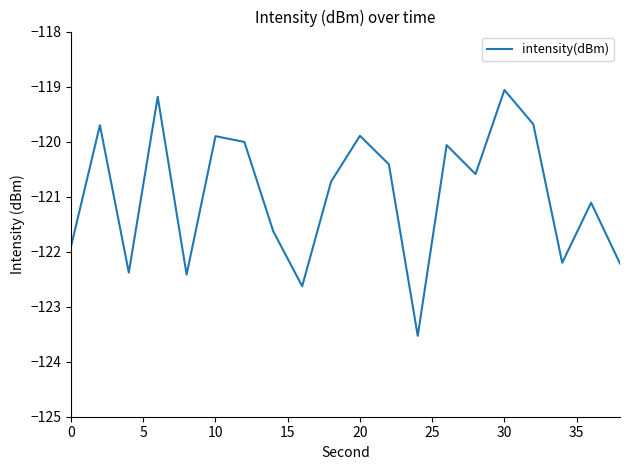

What is the smallest value displayed?

-123.5